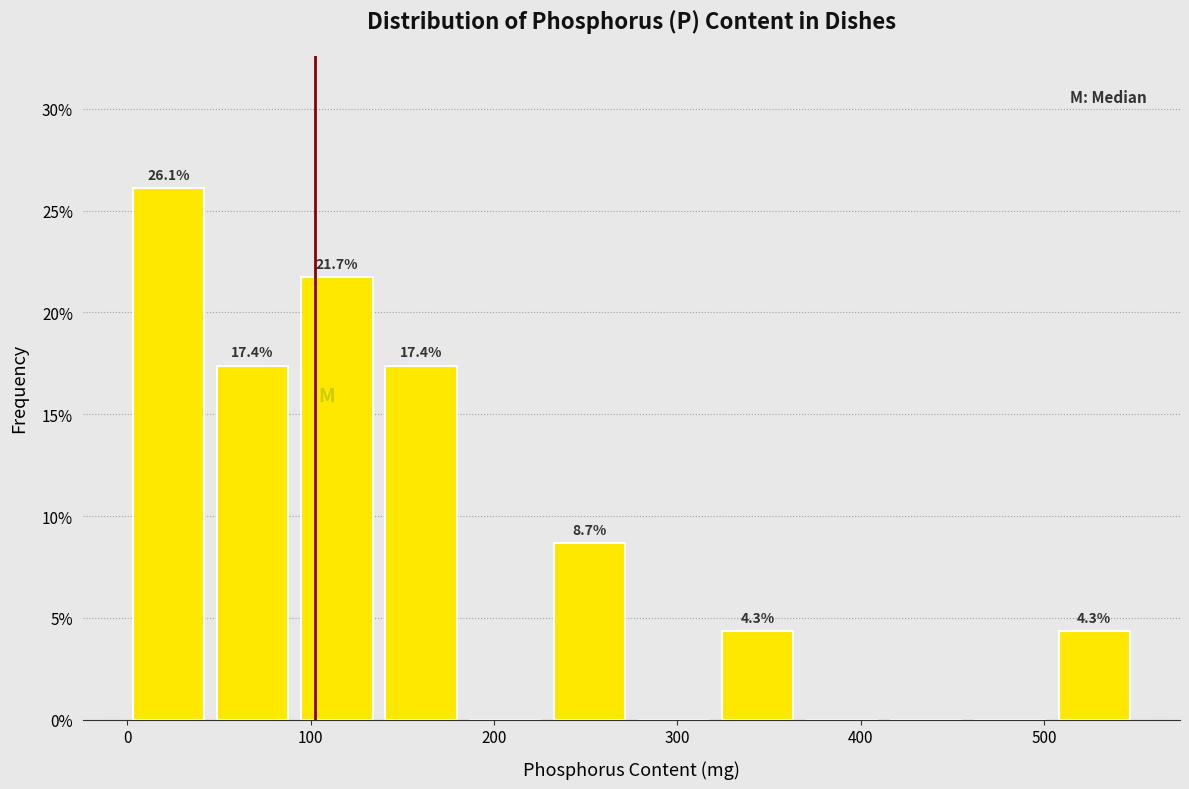

Which range on the x-axis has the tallest bar?

0 to 50